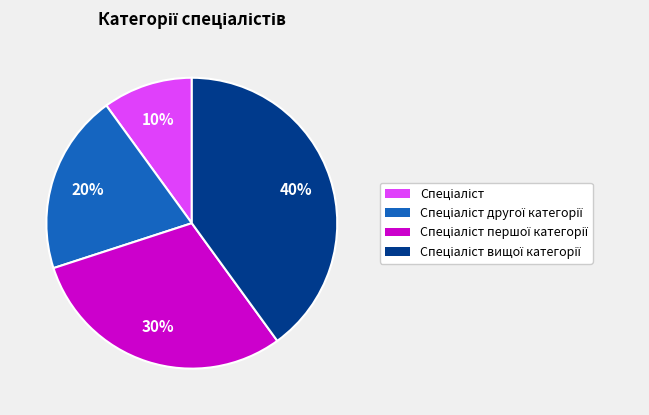

To the nearest percent, what is the difference between the largest and smallest slice percentages?

30%